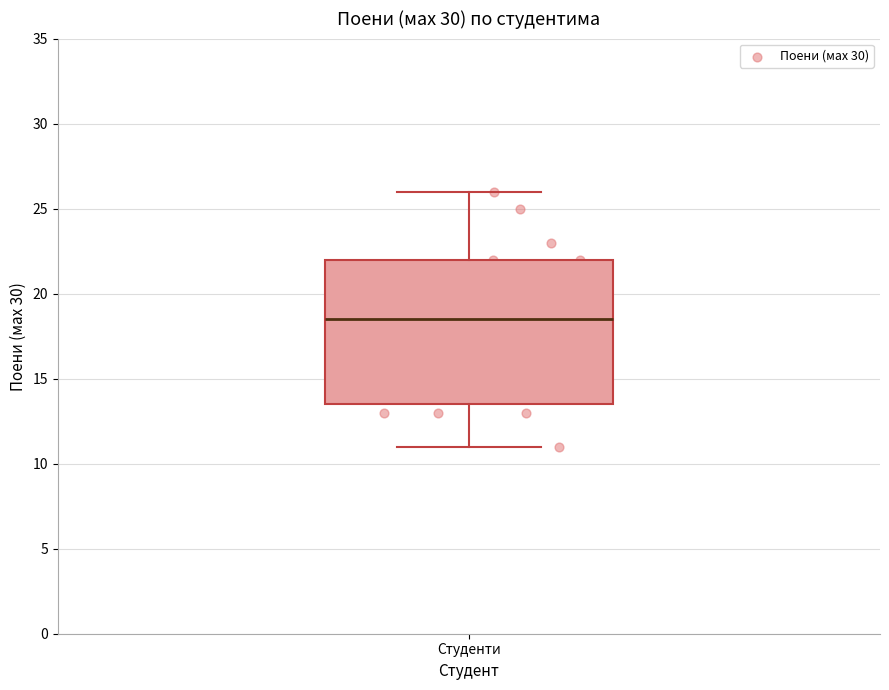

Read this box plot against the y-axis: the position of the median line, the range covered by the box, and the ends of both whiskers. The values are not printed on the chart, so give them approximately, as read against the axis.

median 18.5, box 13.5 to 22.0, whiskers 11.0 to 26.0